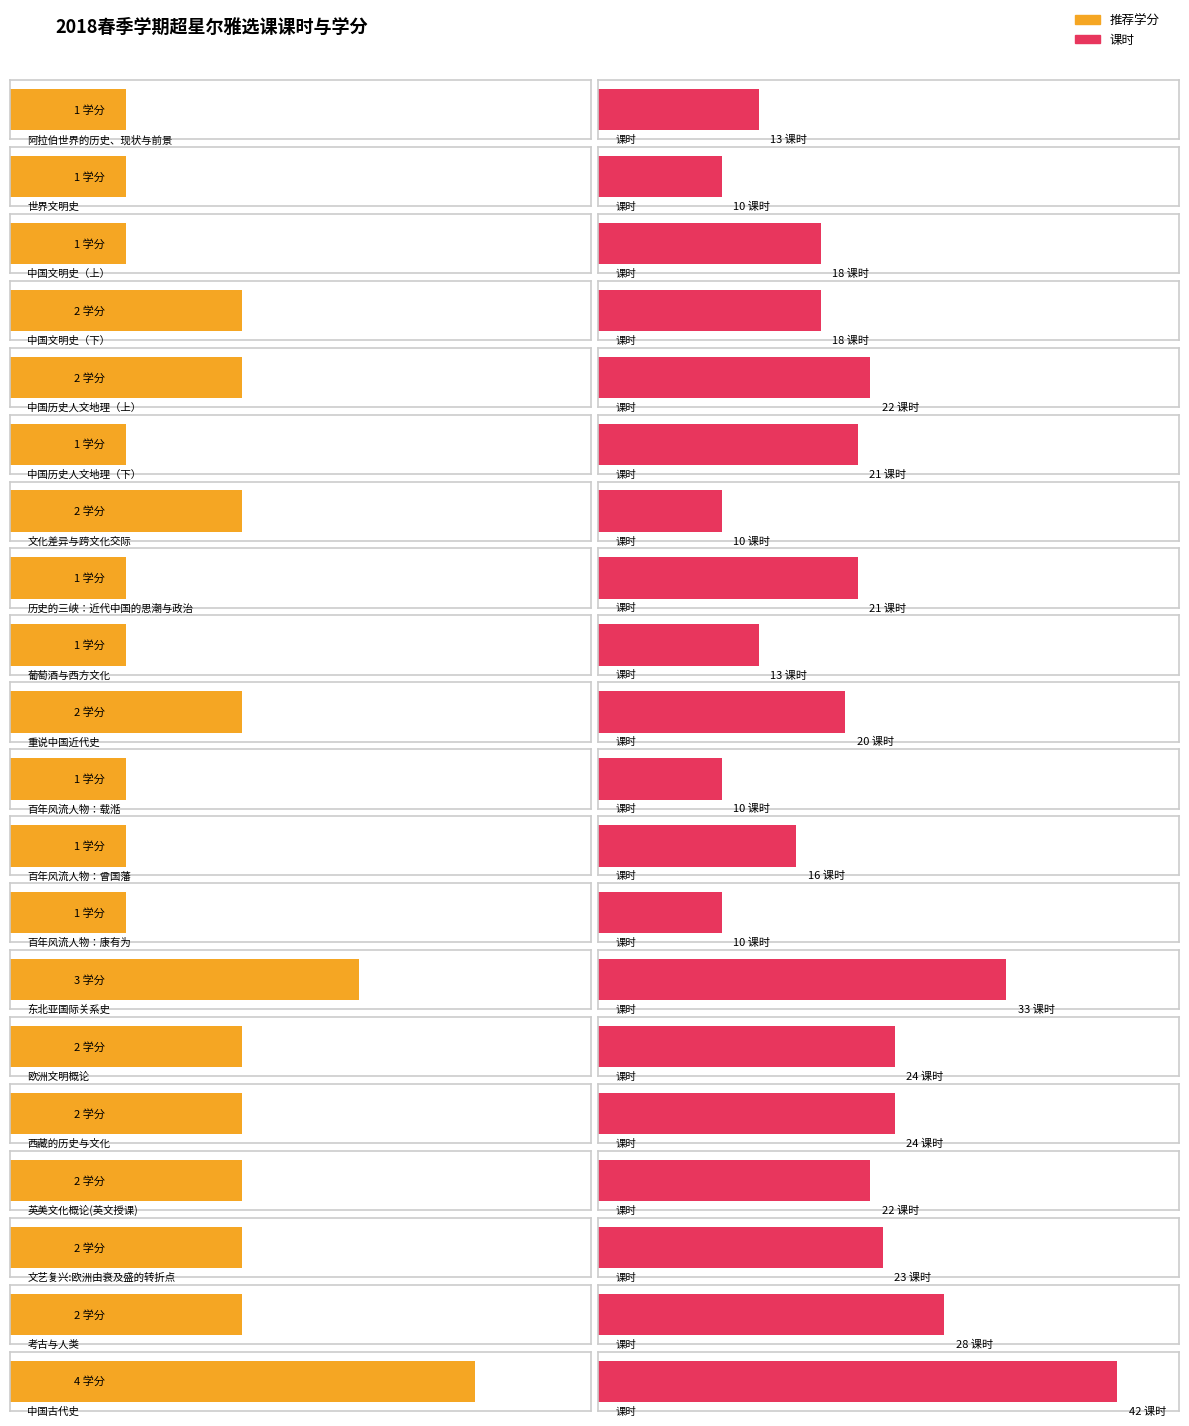

What is the maximum value shown in the chart?

42